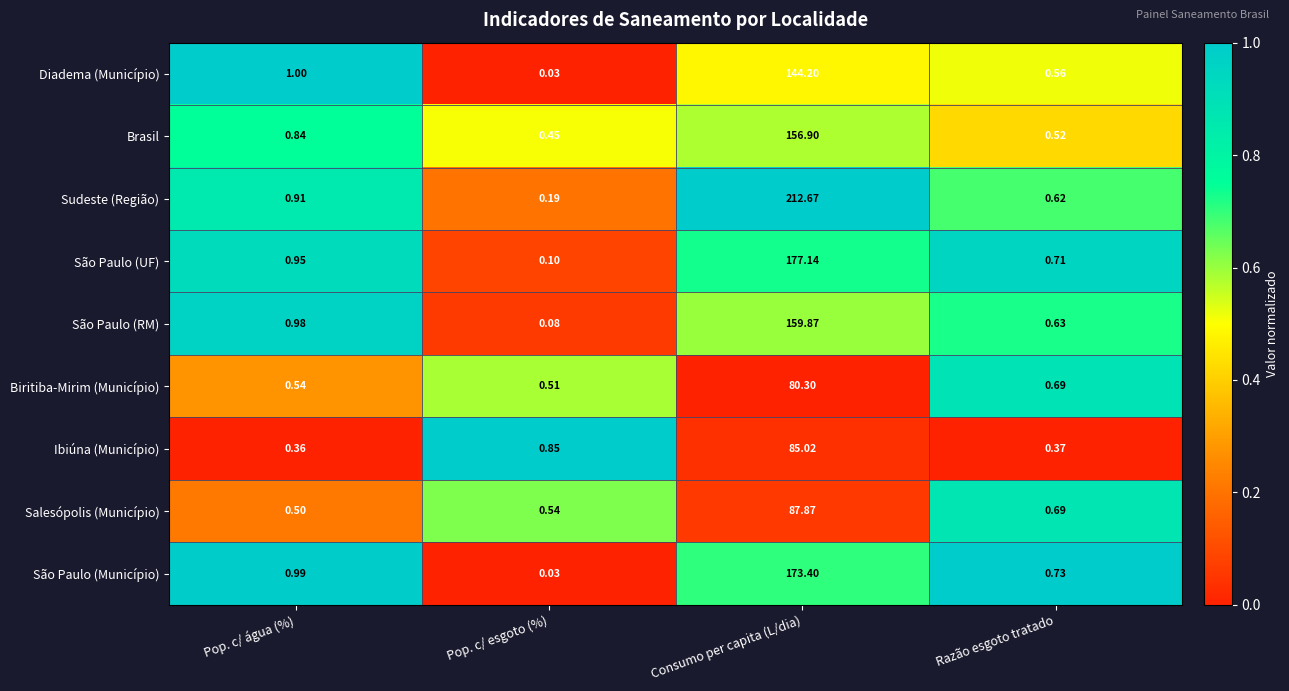

Which category has the lowest value across all series?

Pop. c/ esgoto (%)